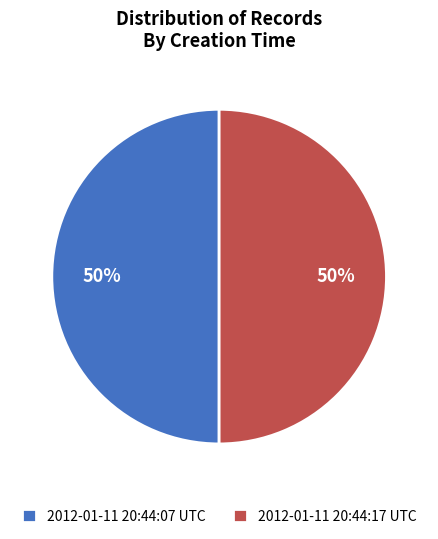

What percentage is the 2012-01-11 20:44:07 UTC slice, to the nearest percent?

50%